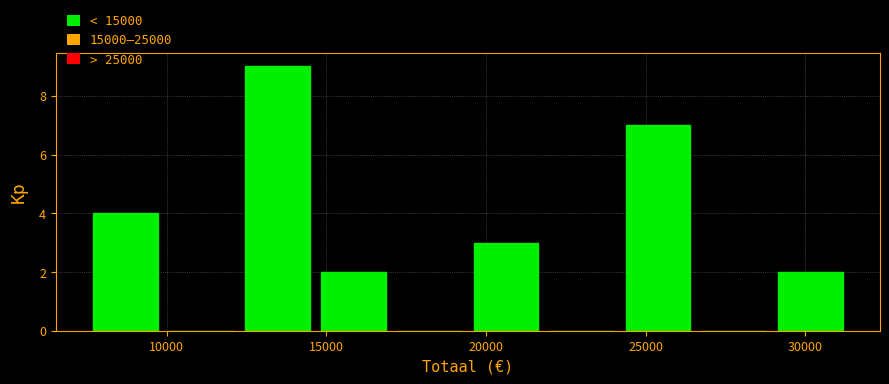

Reading left to right, transcribe this chart: for each bar, give the range it covers on the x-axis and its height. Neither the bar edges nor the heights are printed on the chart, so give them approximately, as read against the axes.

7500 to 10000: 4
10000 to 12500: 0
12500 to 14500: 9
14500 to 17000: 2
17000 to 19500: 0
19500 to 22000: 3
22000 to 24000: 0
24000 to 26500: 7
26500 to 29000: 0
29000 to 31500: 2